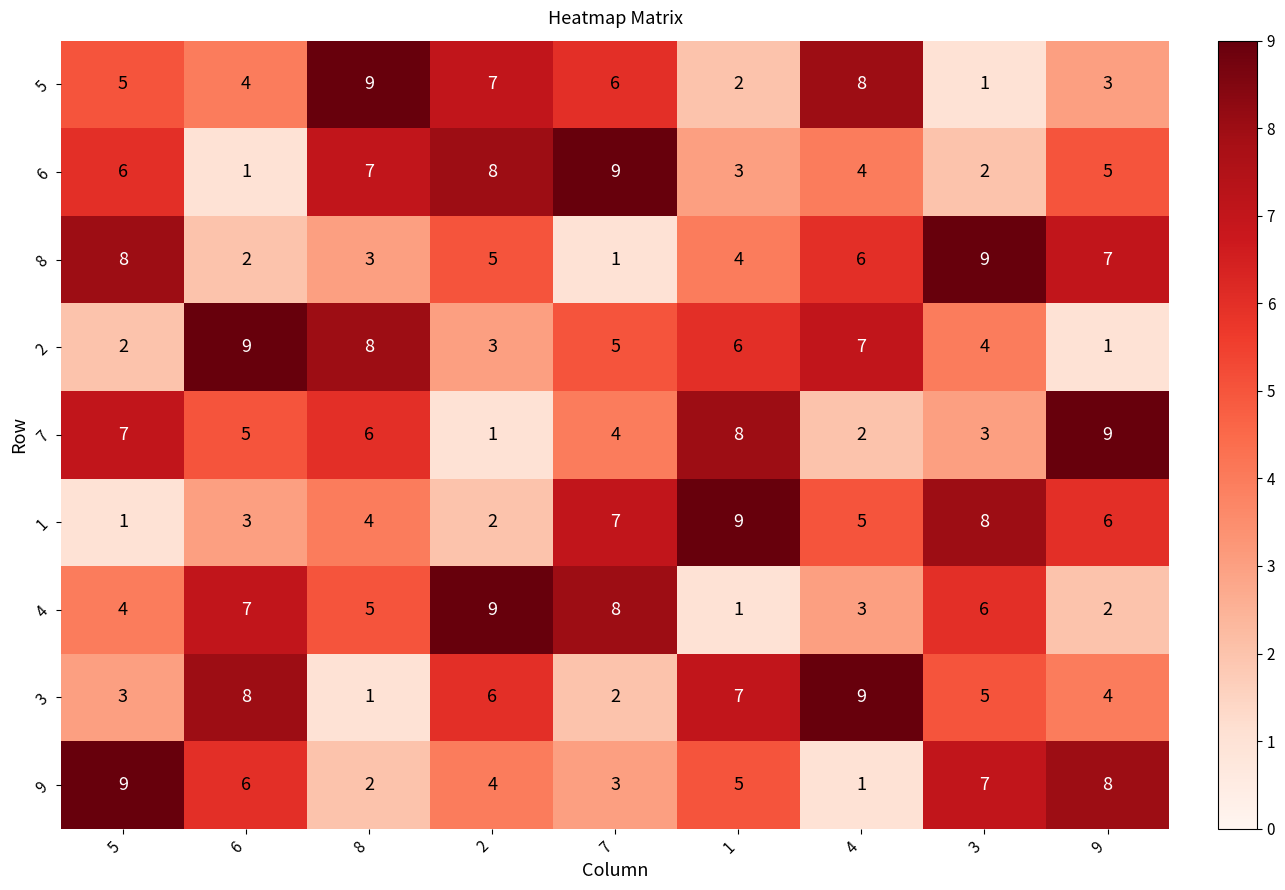

Between 2 and 1, which series saw the biggest shift?

4